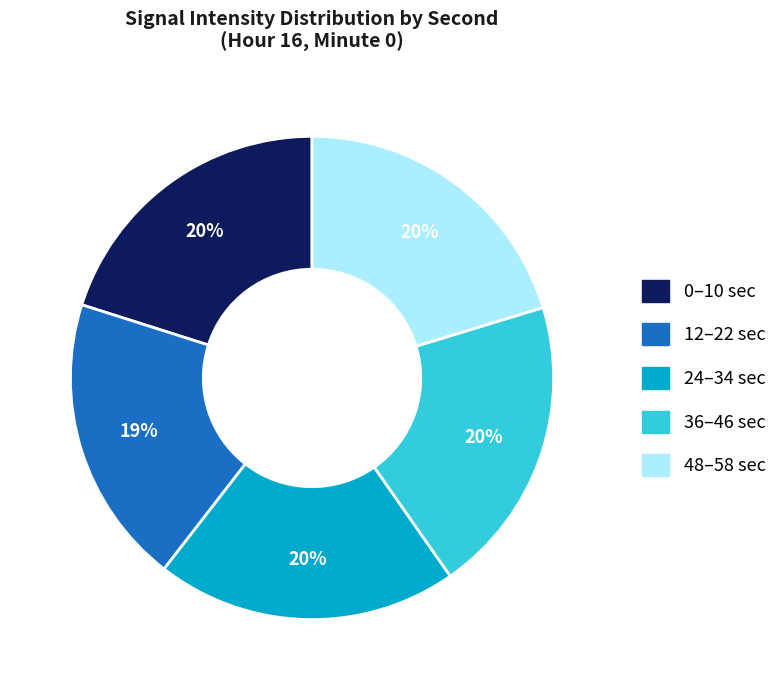

Does any single category account for the majority?

No